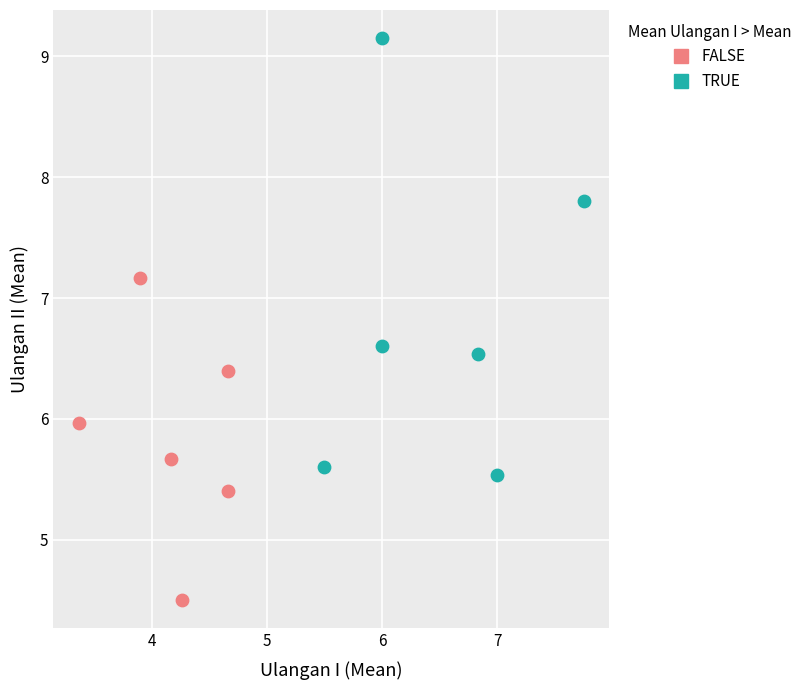

Which series reaches the minimum Y coordinate?

FALSE